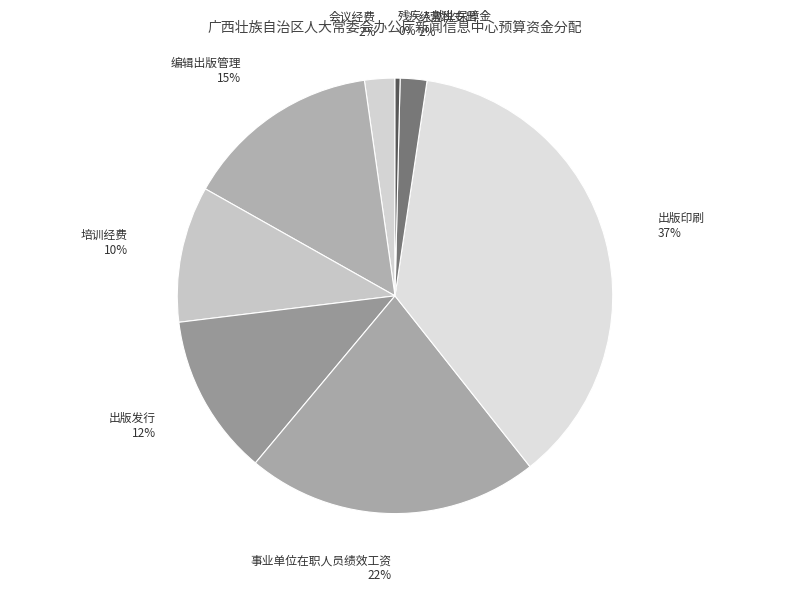

The 会议经费 slice represents 2% of the pie. True or false?

True